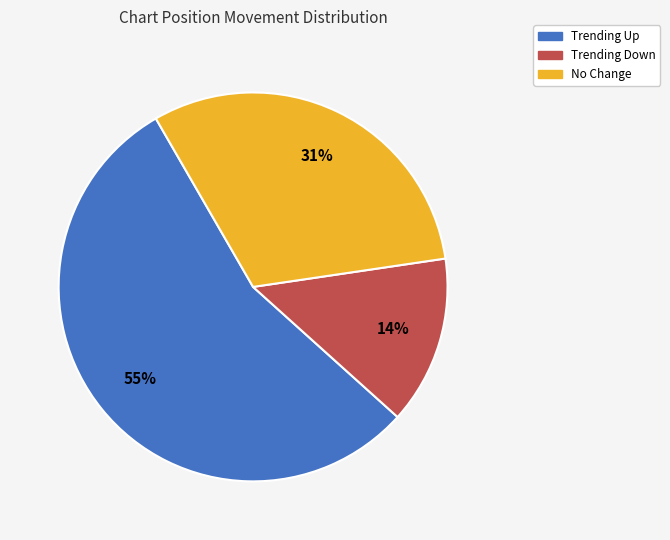

Count the number of slices in the pie.

3